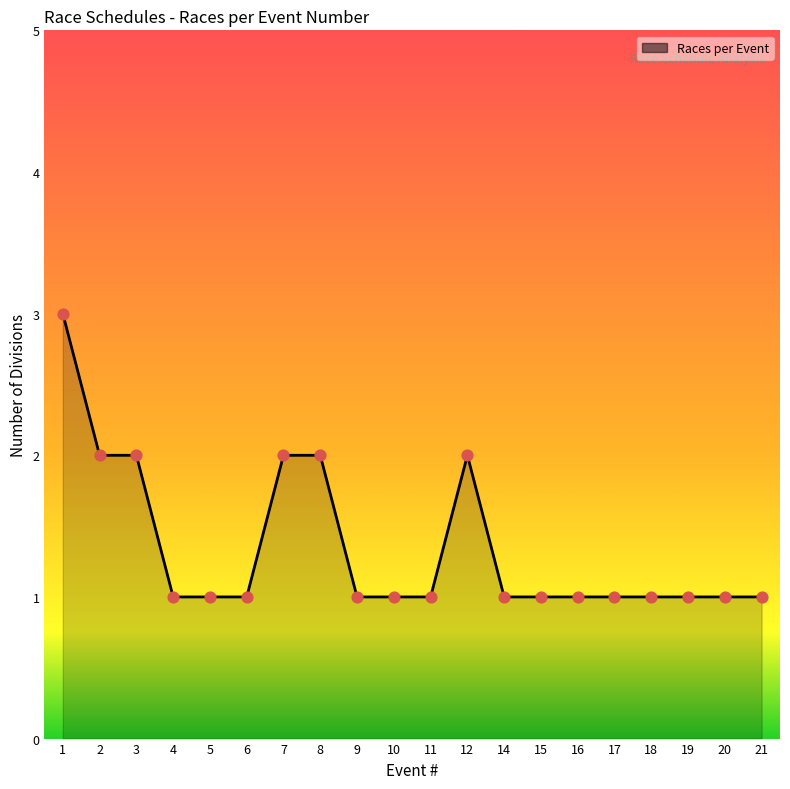

What is the ratio of the value at 12 to the value at 10?

2.0